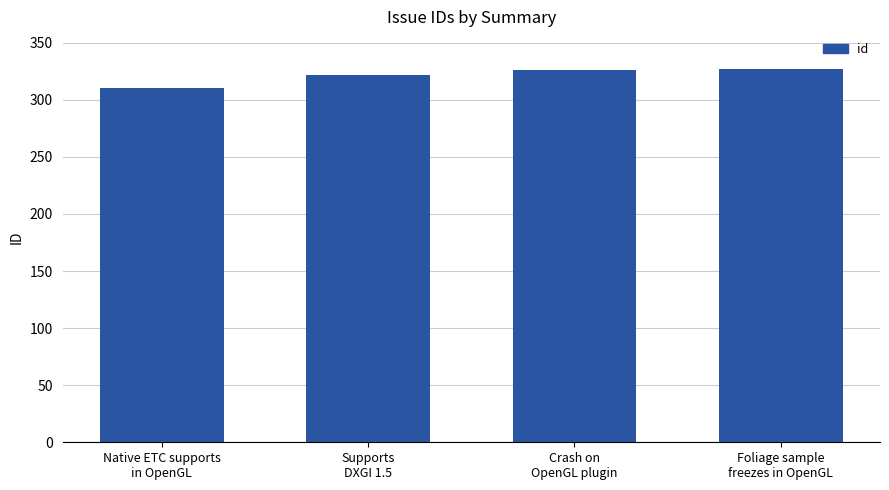

What is the change in value from Crash on
OpenGL plugin to Foliage sample
freezes in OpenGL?

+1